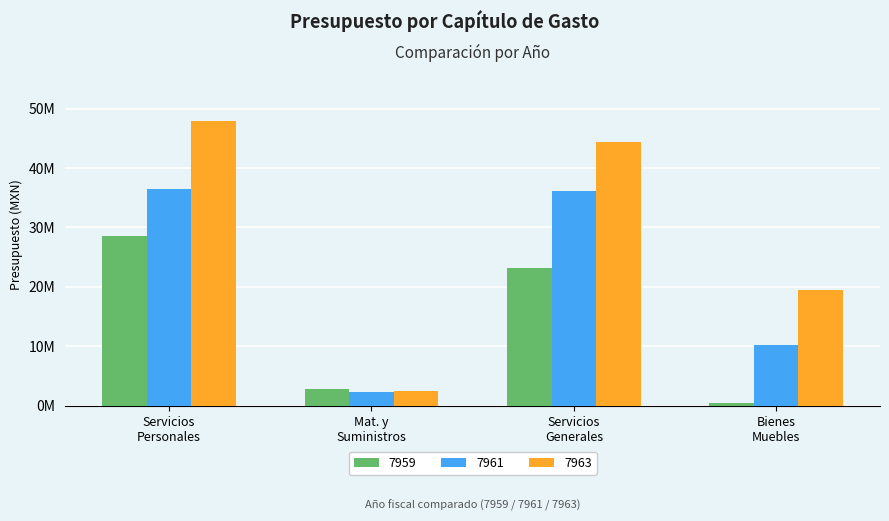

At which category is the sum across all series the highest?

Servicios
Personales